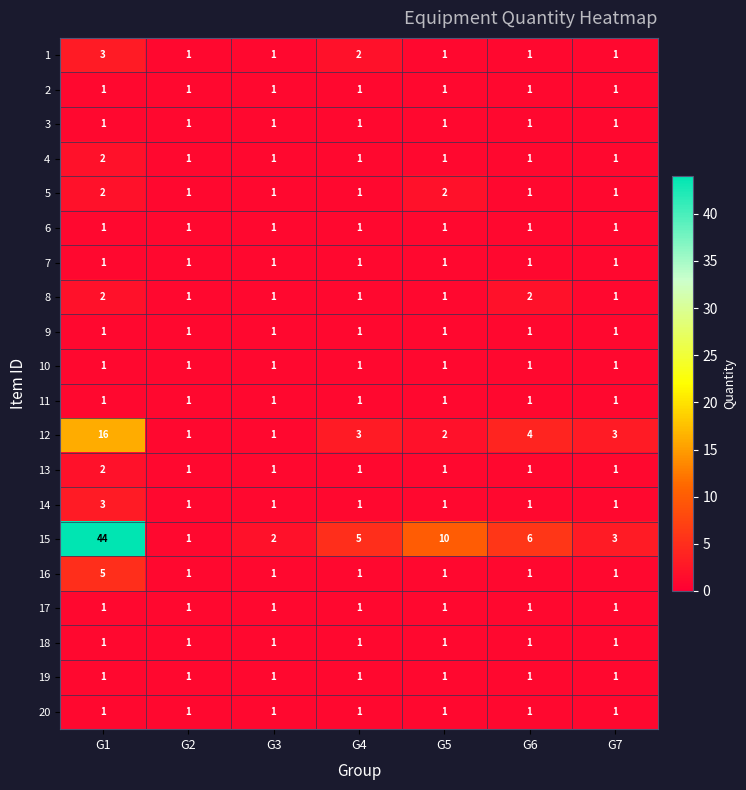

At which label does 15 first exceed 5?

G1